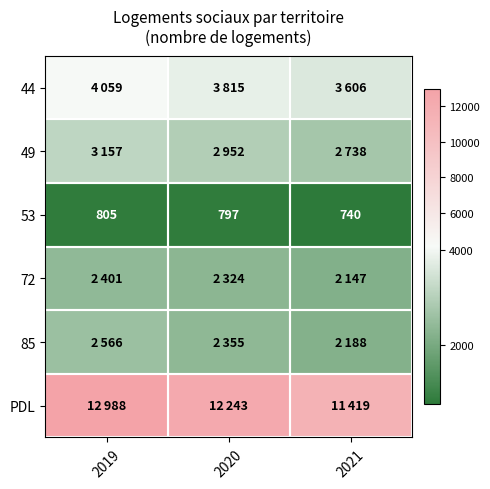

At which label does 53 first exceed 797?

2019